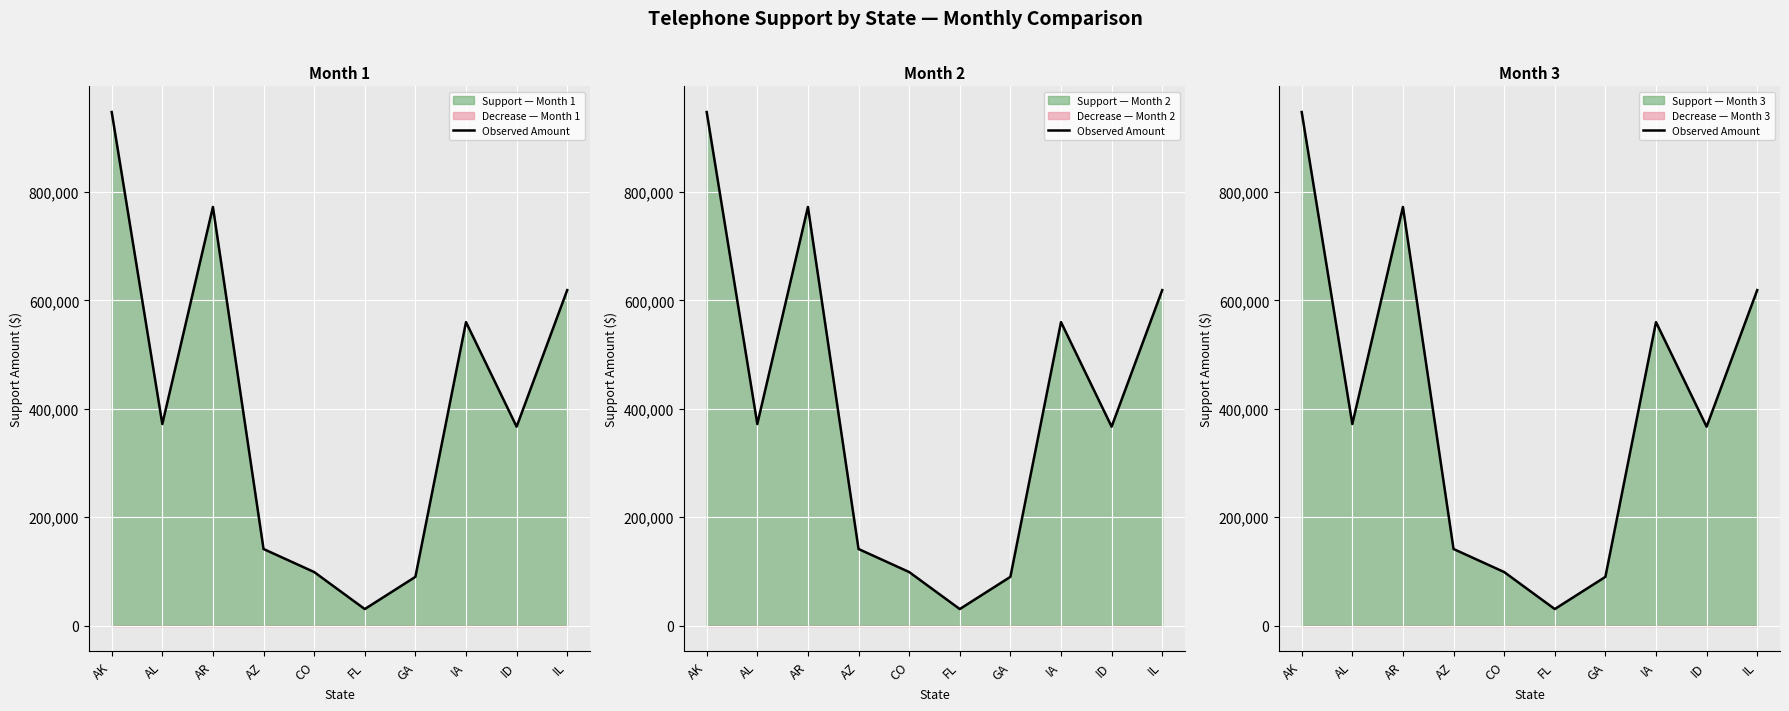

What position from the right is AK?

10